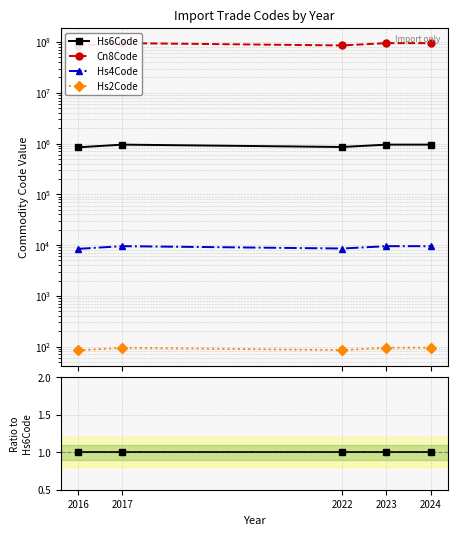

The value of Hs6Code at 2023 is 1.0. True or false?

True